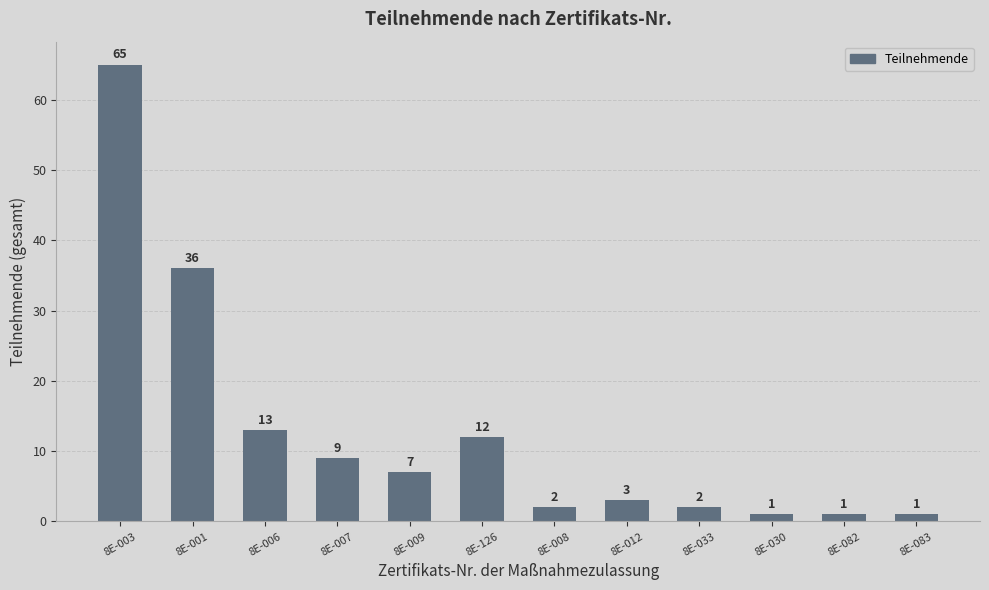

Reading right to left, transcribe all the data shown in this chart.

8E-083=1	8E-082=1	8E-030=1	8E-033=2	8E-012=3	8E-008=2	8E-126=12	8E-009=7	8E-007=9	8E-006=13	8E-001=36	8E-003=65